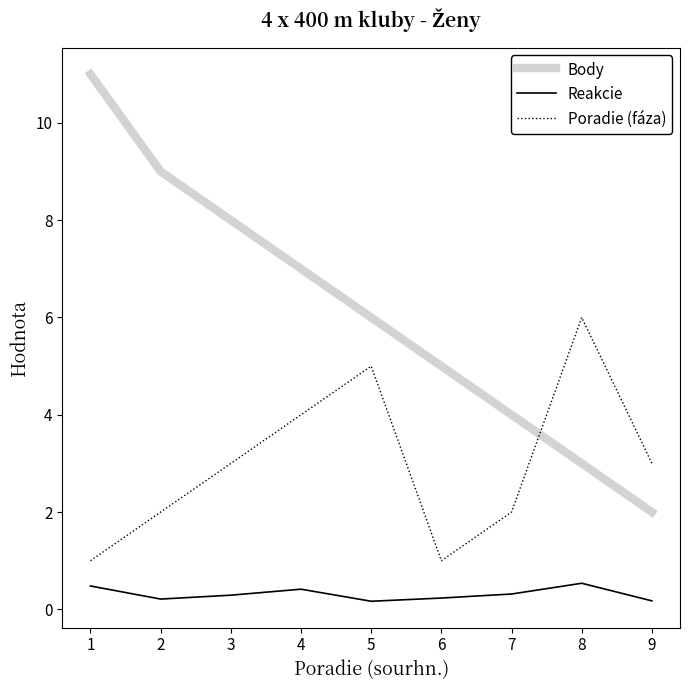

True or false: Reakcie and Poradie (fáza) intersect in this chart.

False